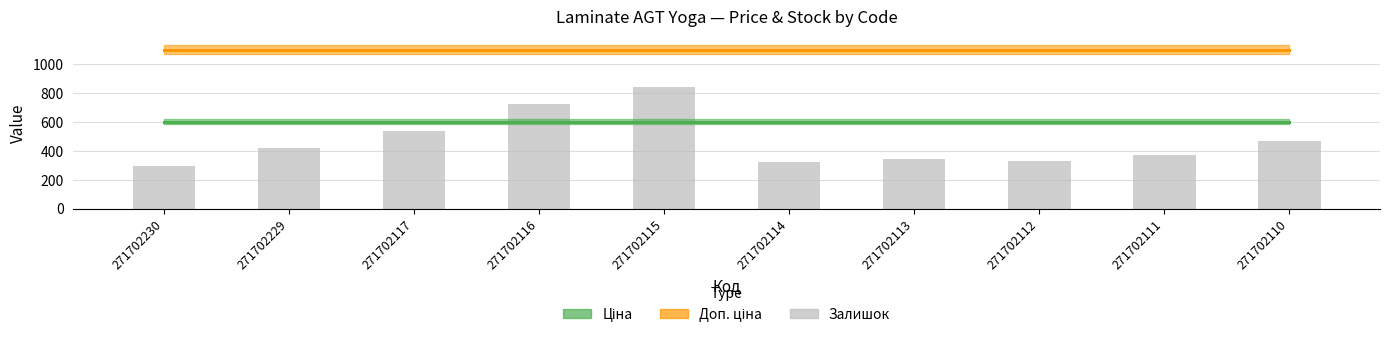

Is it true that the value at 271702115 is 1254?

False